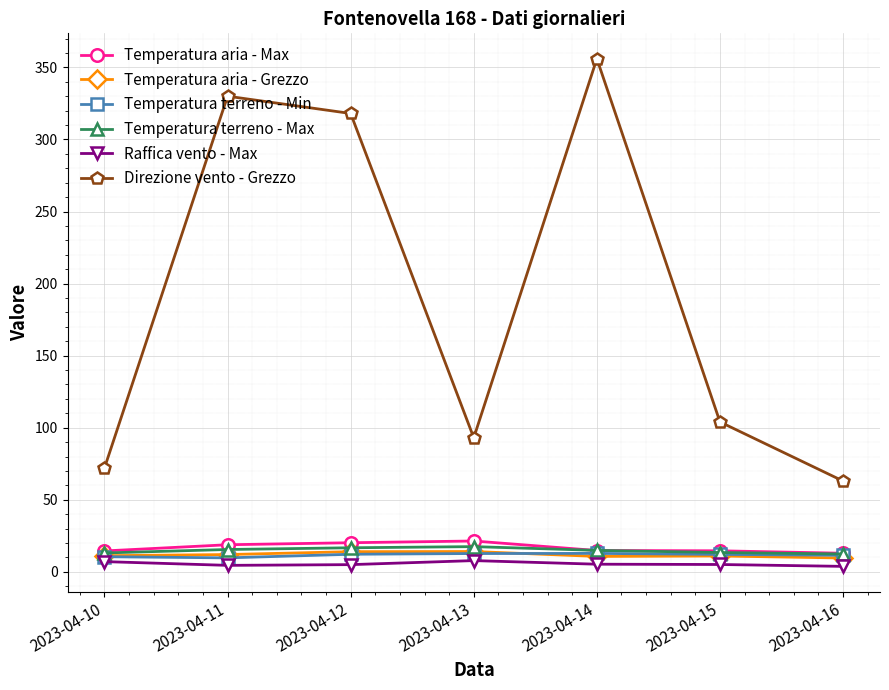

What is the greatest value displayed?

356.0